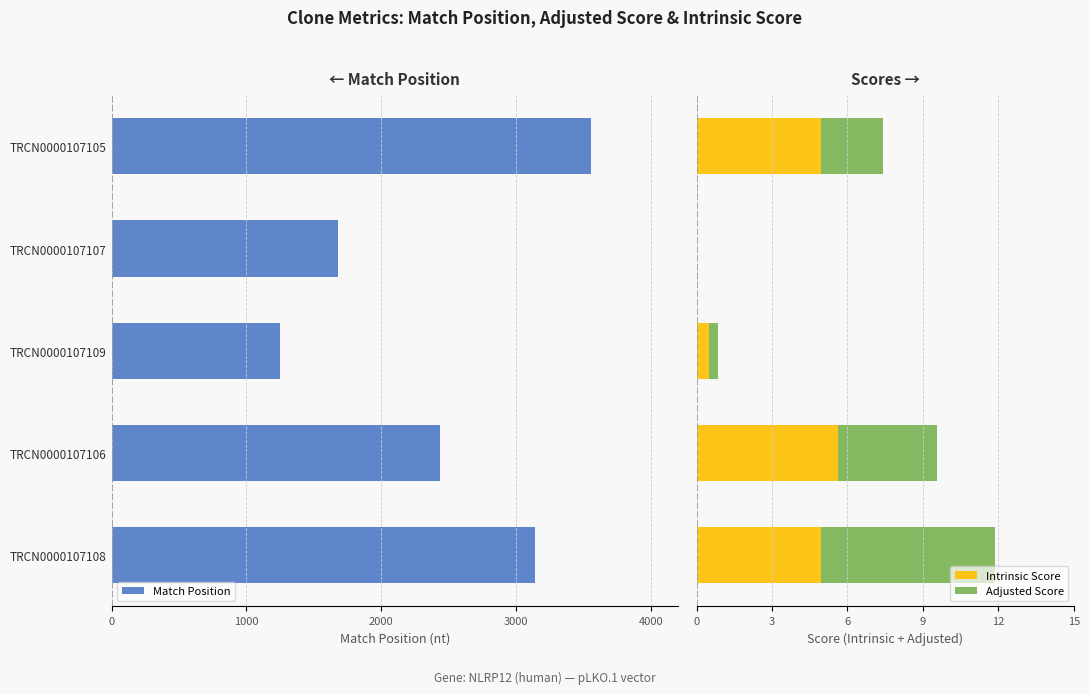

How many values in Adjusted Score are above zero?

4